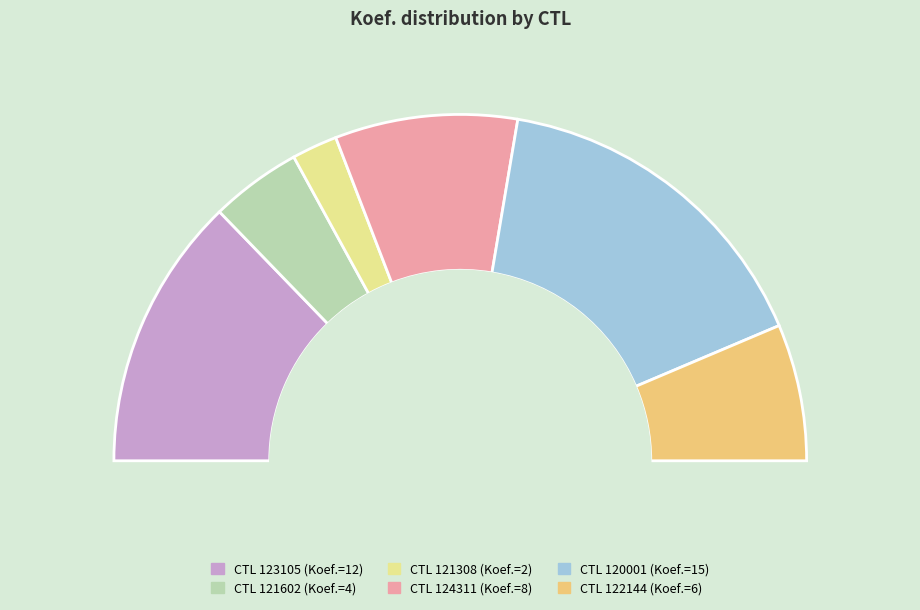

Count the number of slices in the pie.

6